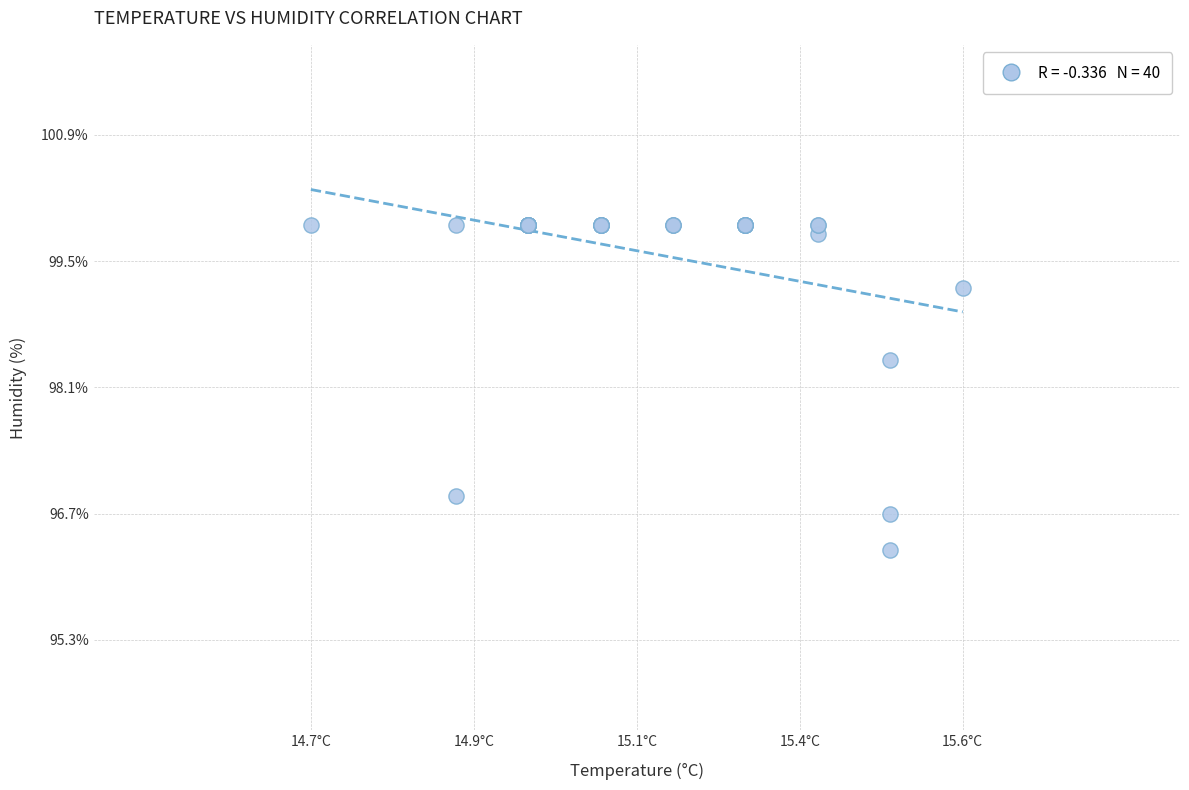

What Y value in the scatter plot is closest to 98?

98.4